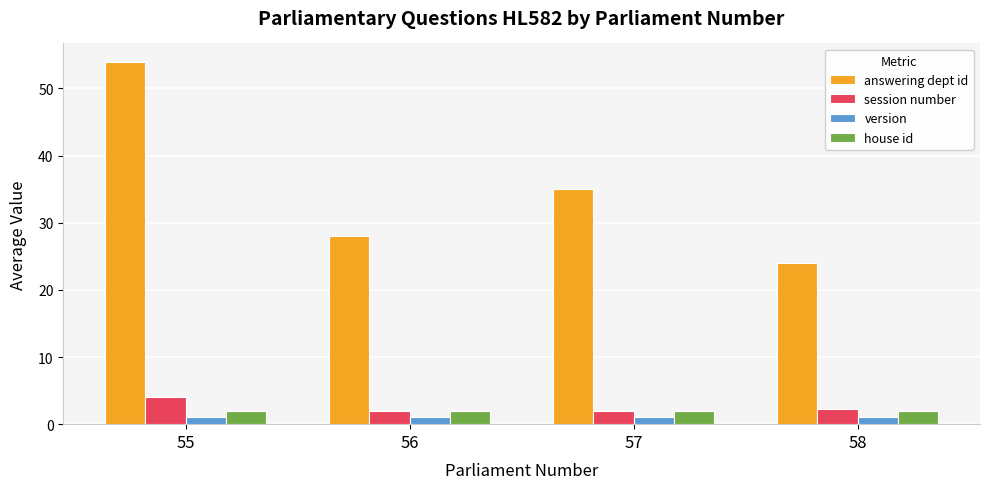

Which category has the highest value across all series?

55